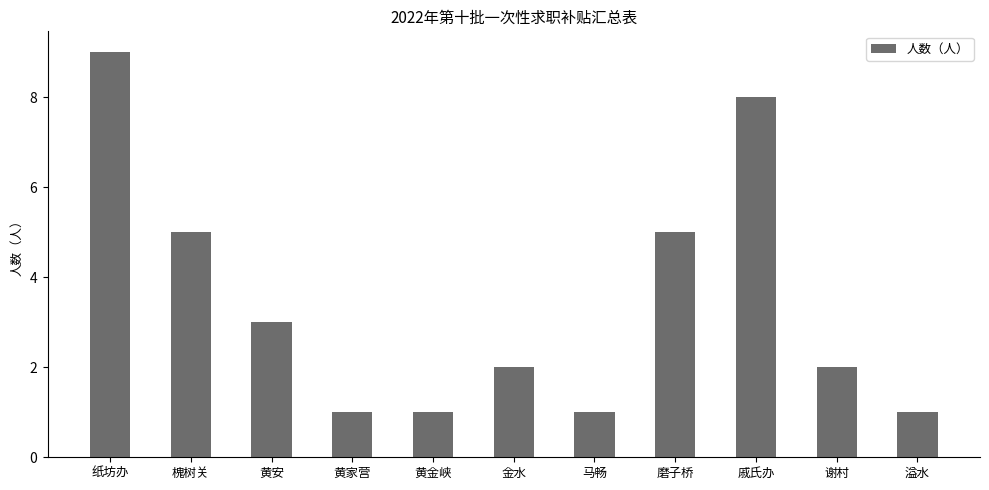

How many values are between 1 and 5?

9